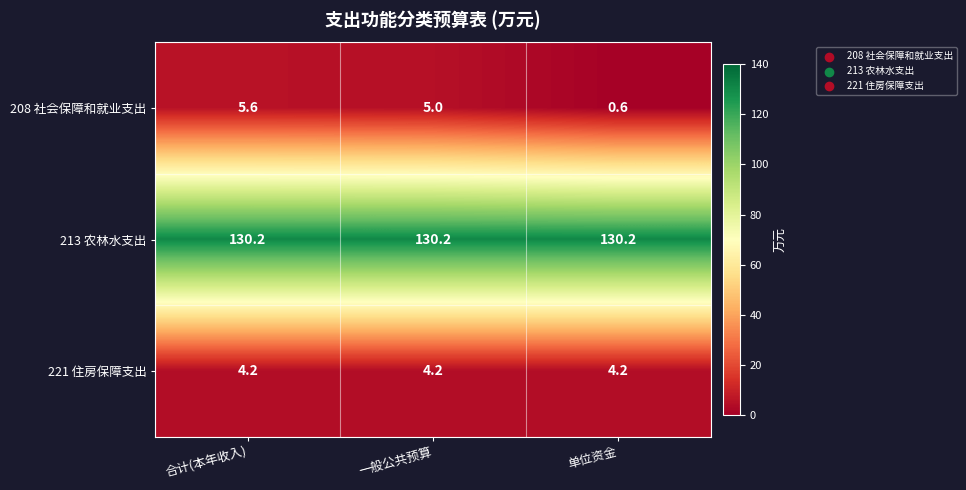

What is the difference between the highest and lowest values at 合计(本年收入)?

126.0